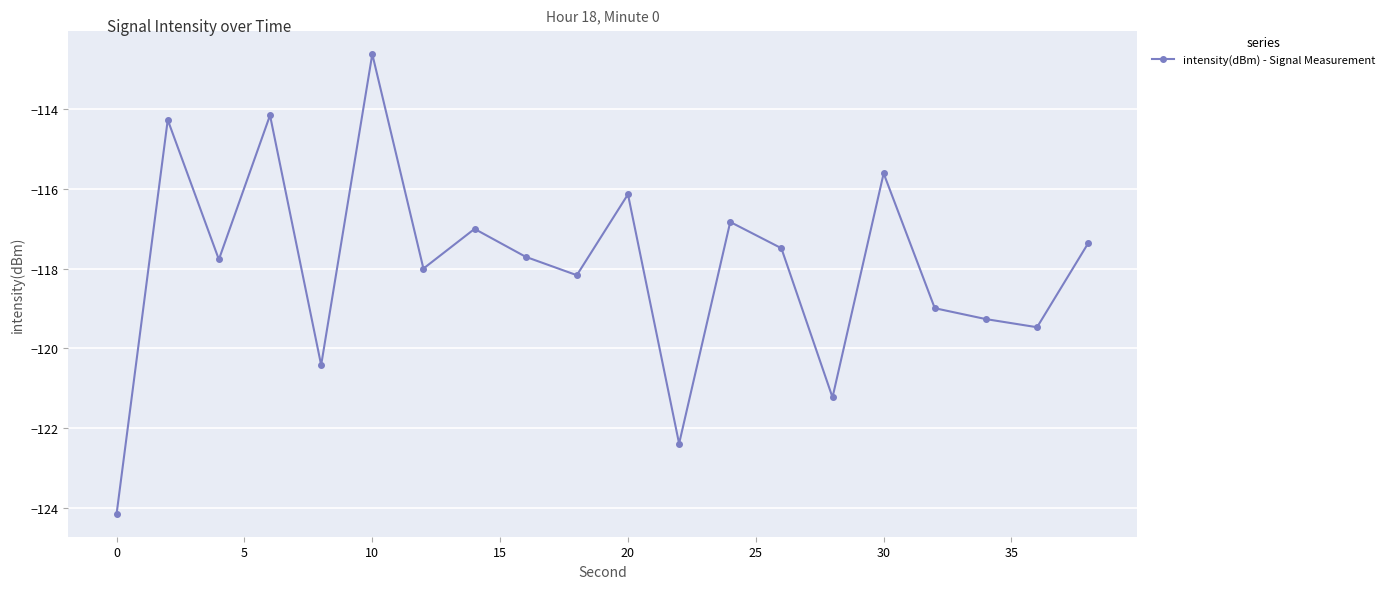

What is the greatest value displayed?

-112.6